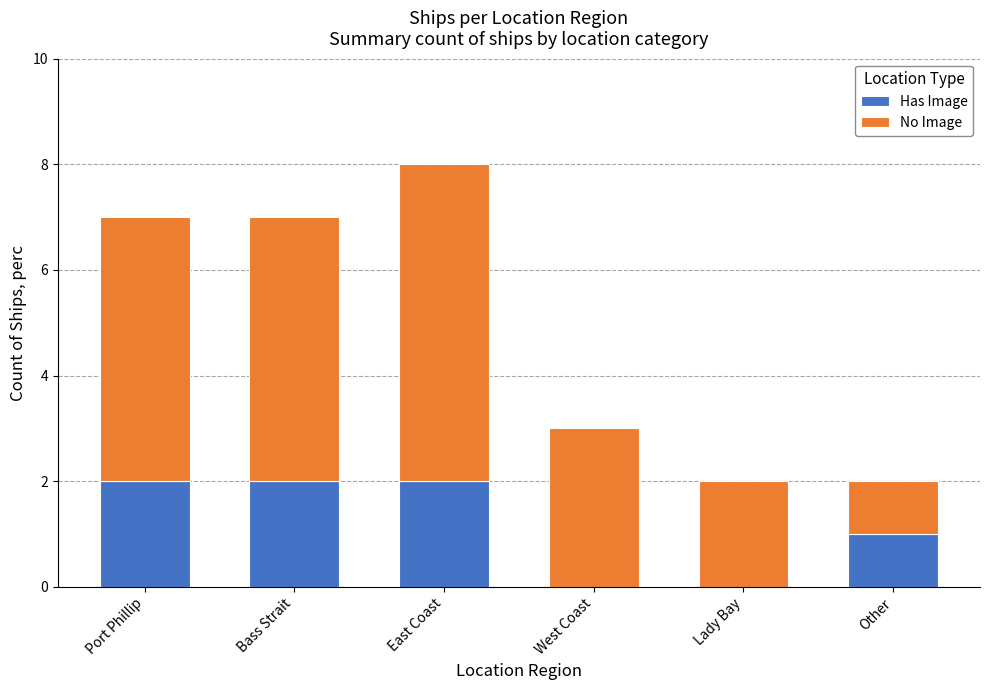

At which category is the sum across all series the highest?

East Coast